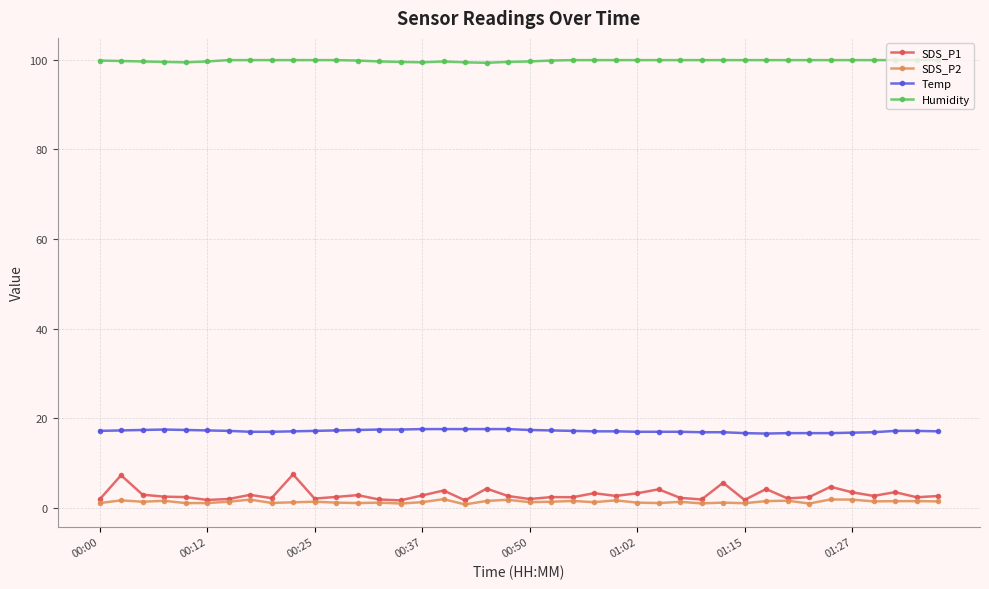

Count the number of categories in the chart.

40